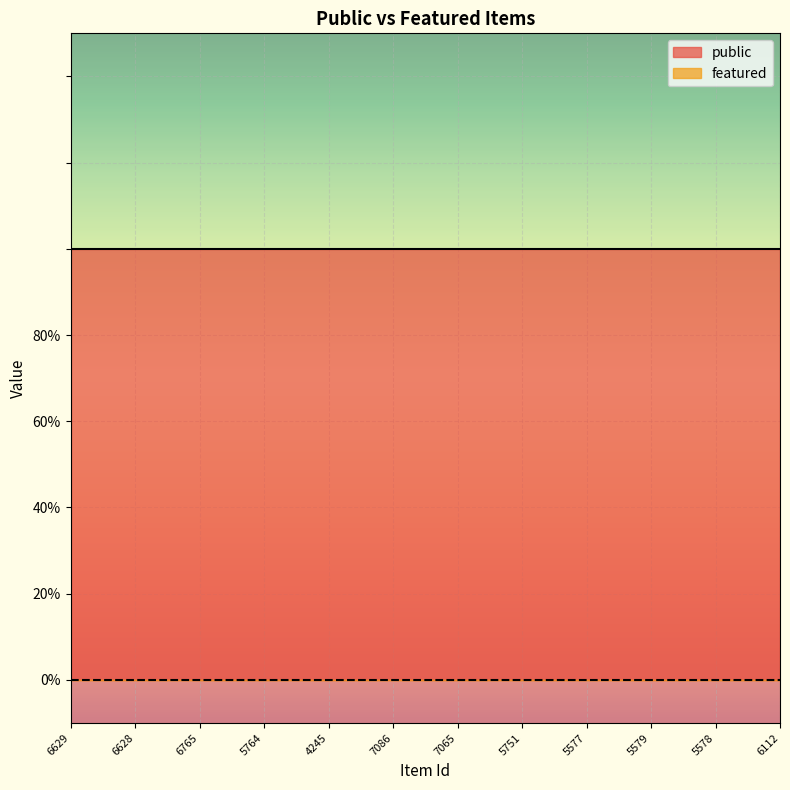

Reading left to right, transcribe all the data shown in this chart.

public: 1	1	1	1	1	1	1	1	1	1	1	1
featured: 0	0	0	0	0	0	0	0	0	0	0	0